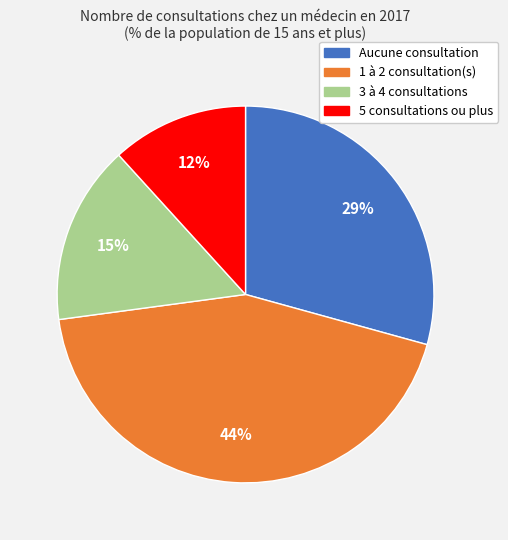

What is the smallest slice in the pie chart?

5 consultations ou plus